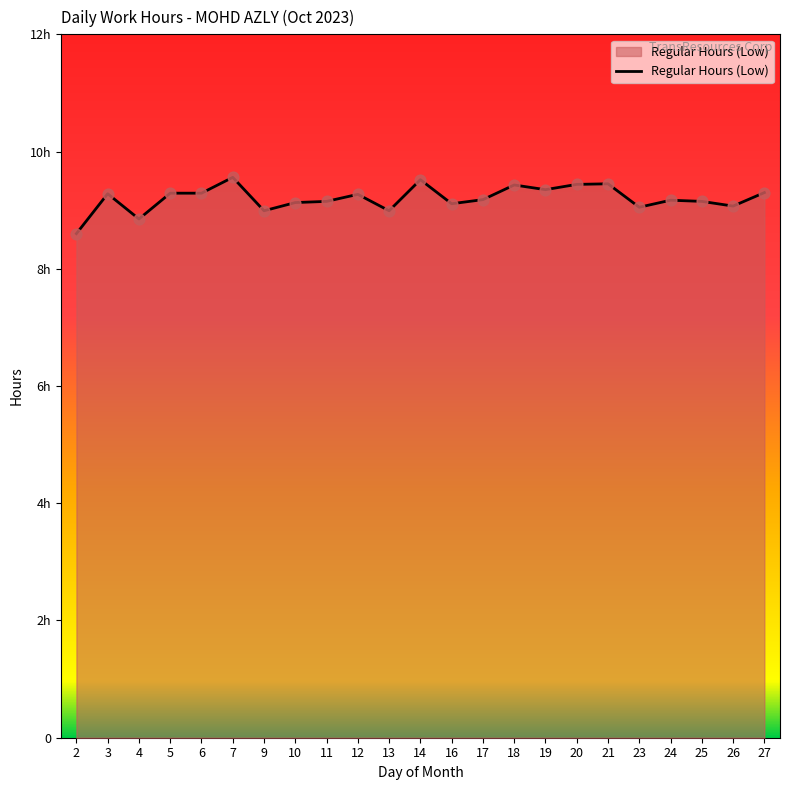

Between 5 and 20, which is larger?

20